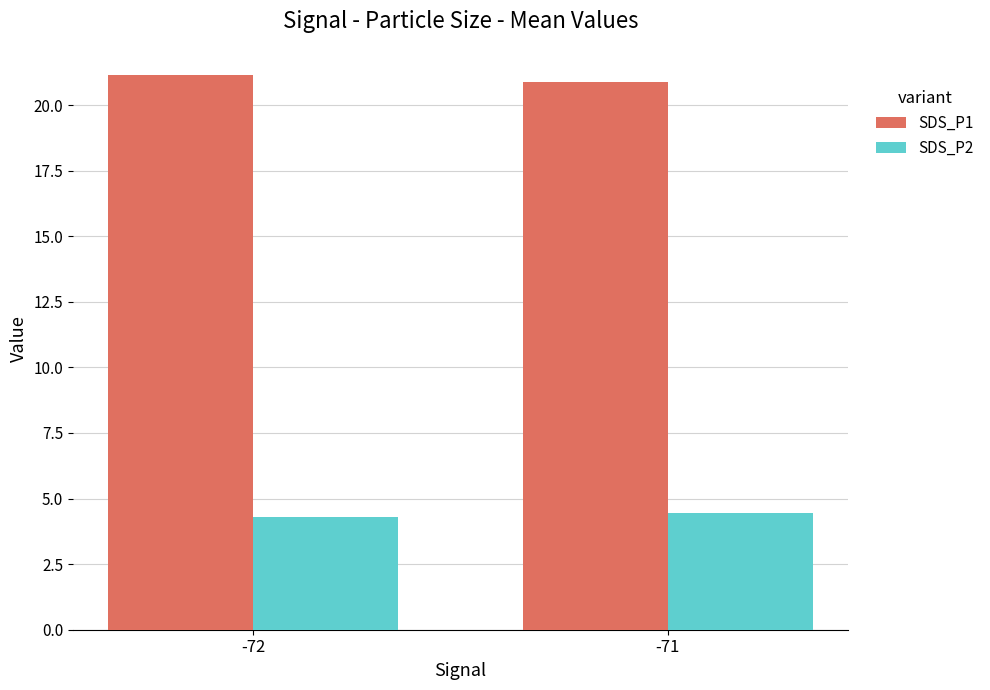

Reading left to right, list all the values displayed in this chart.

SDS_P1: 21.1	20.9
SDS_P2: 4.3	4.4